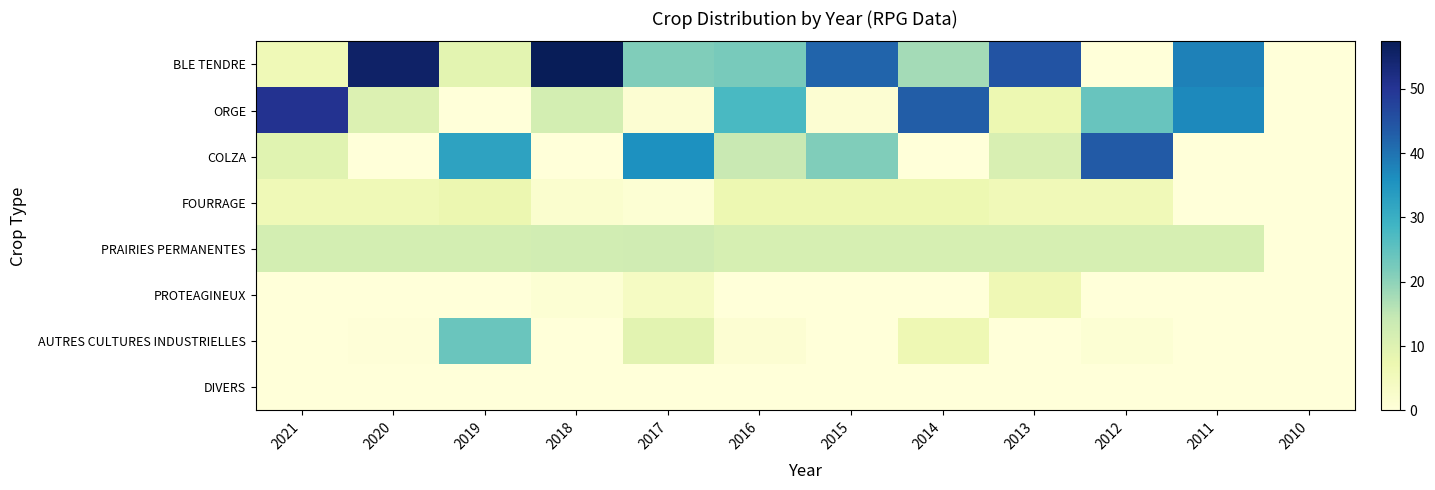

At how many categories does at least one series exceed 33?

9